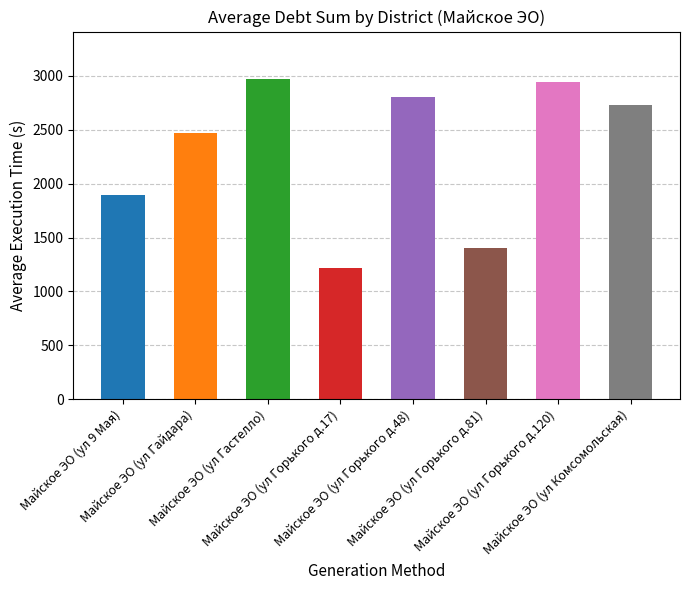

What position from the right is Майское ЭО (ул Горького д.81)?

3